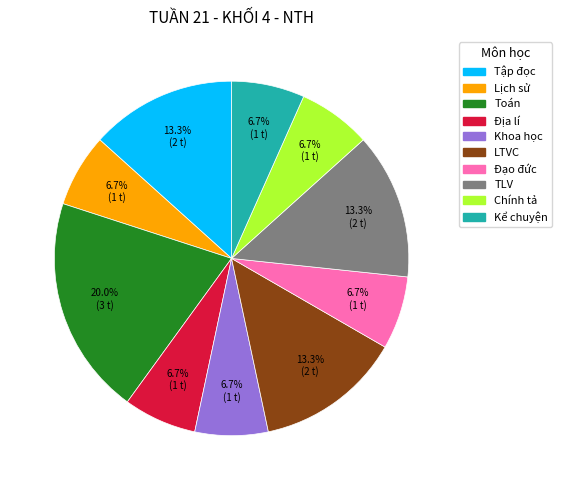

Is LTVC the majority of the pie?

No